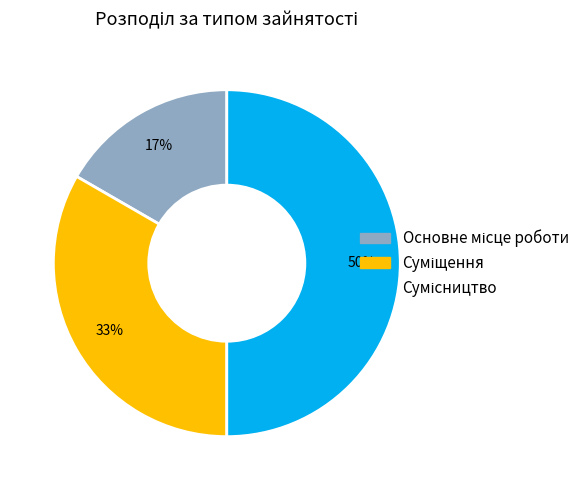

To the nearest percent, what is the average slice percentage?

33%